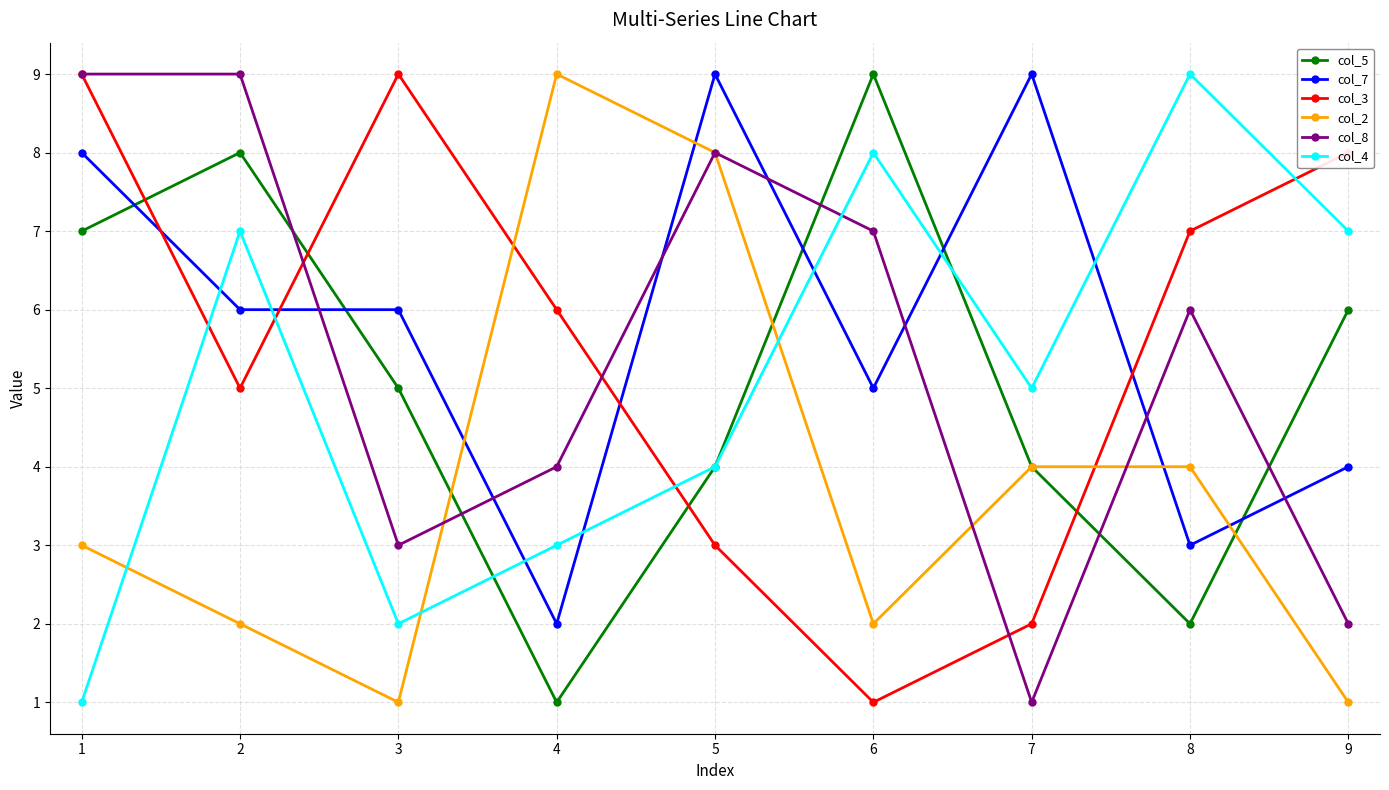

How many lines are shown in the chart?

6